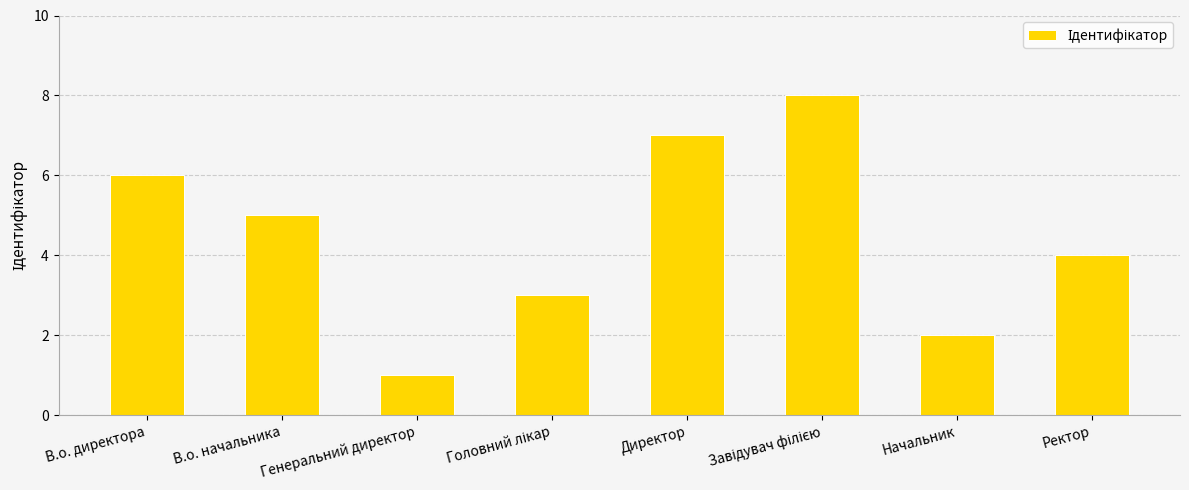

Are the bars grouped side by side (vs. stacked)?

No